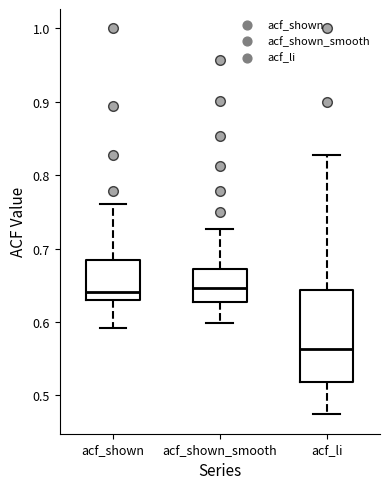

Comparing the boxes themselves (not the whiskers), which one is the tallest?

acf_li